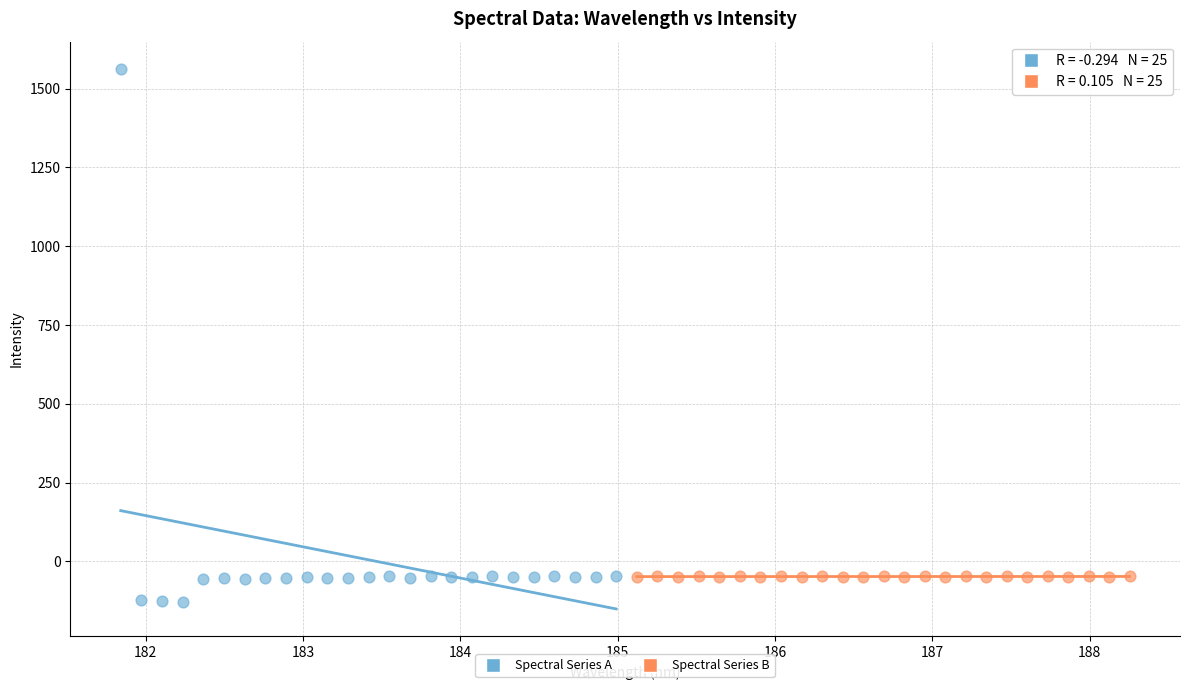

What are all the series names shown in the legend?

Spectral Series A, Spectral Series B